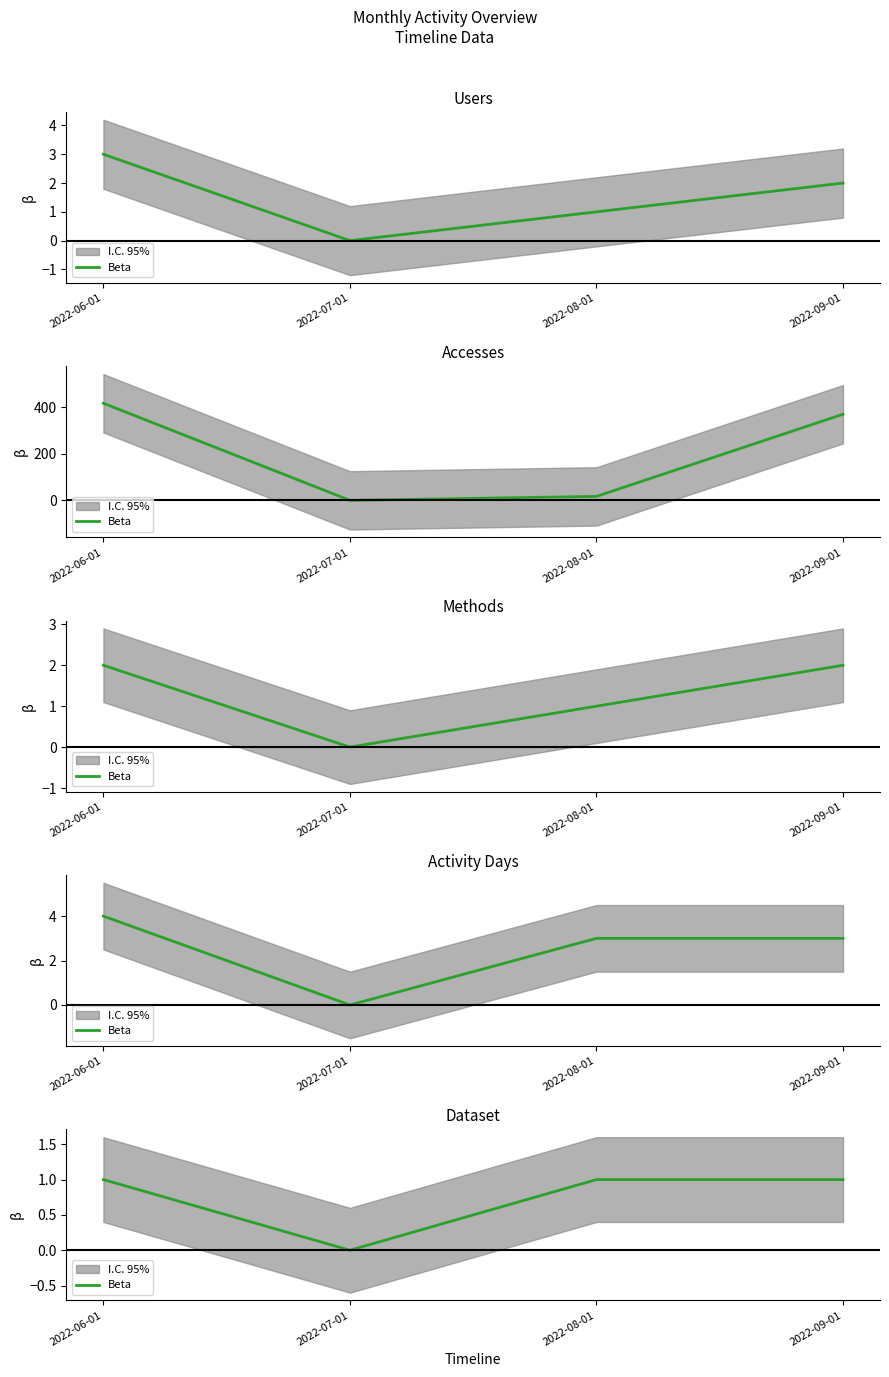

Reading left to right, extract all data points from this chart.

1	0	1	1